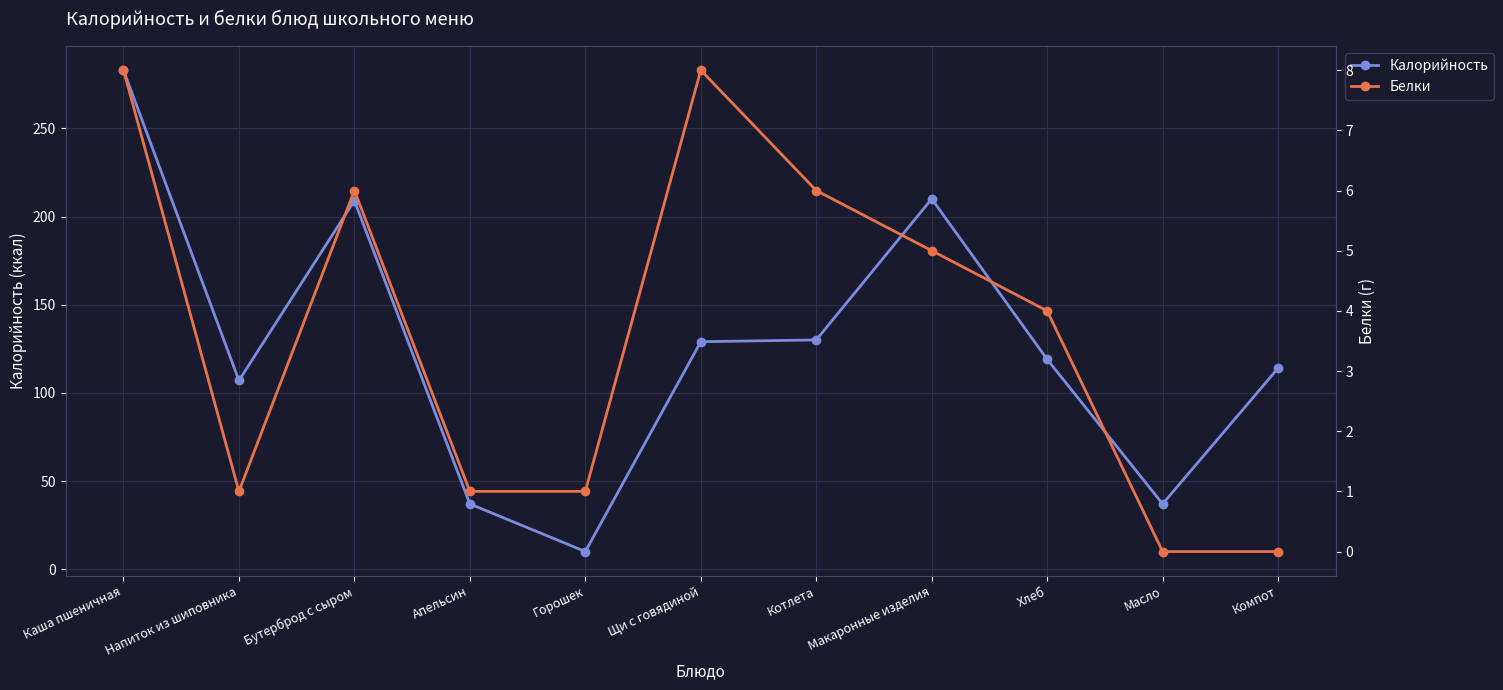

List the series in order of their overall mean, lowest first.

Белки, Калорийность